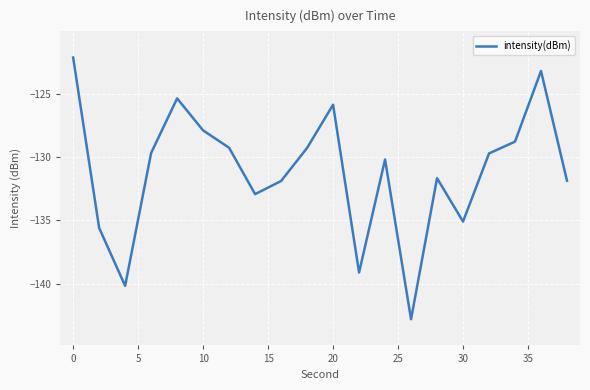

What is the smallest value displayed?

-142.8